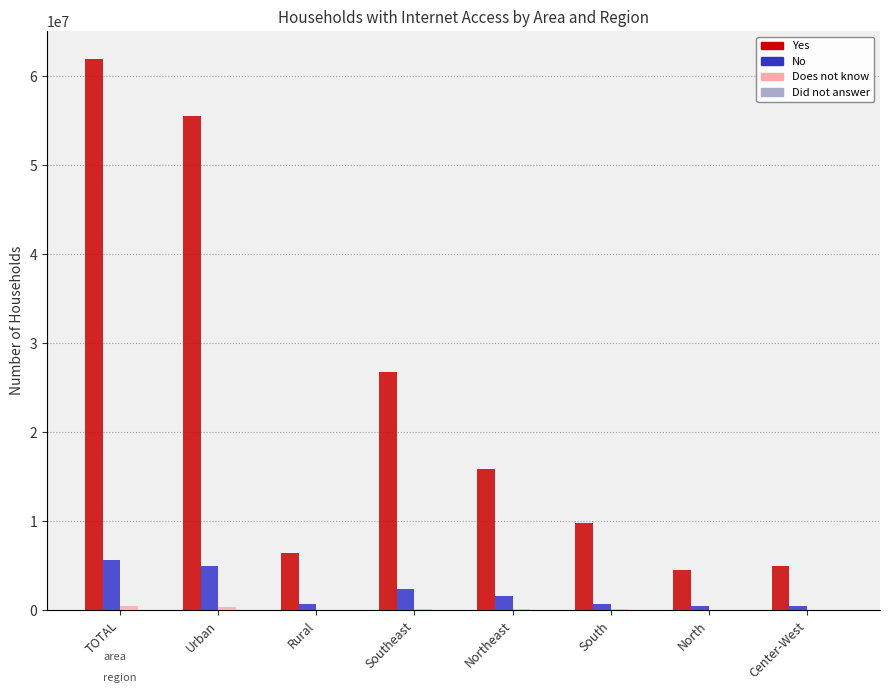

True or false: No has a value of 5653366 at TOTAL.

True